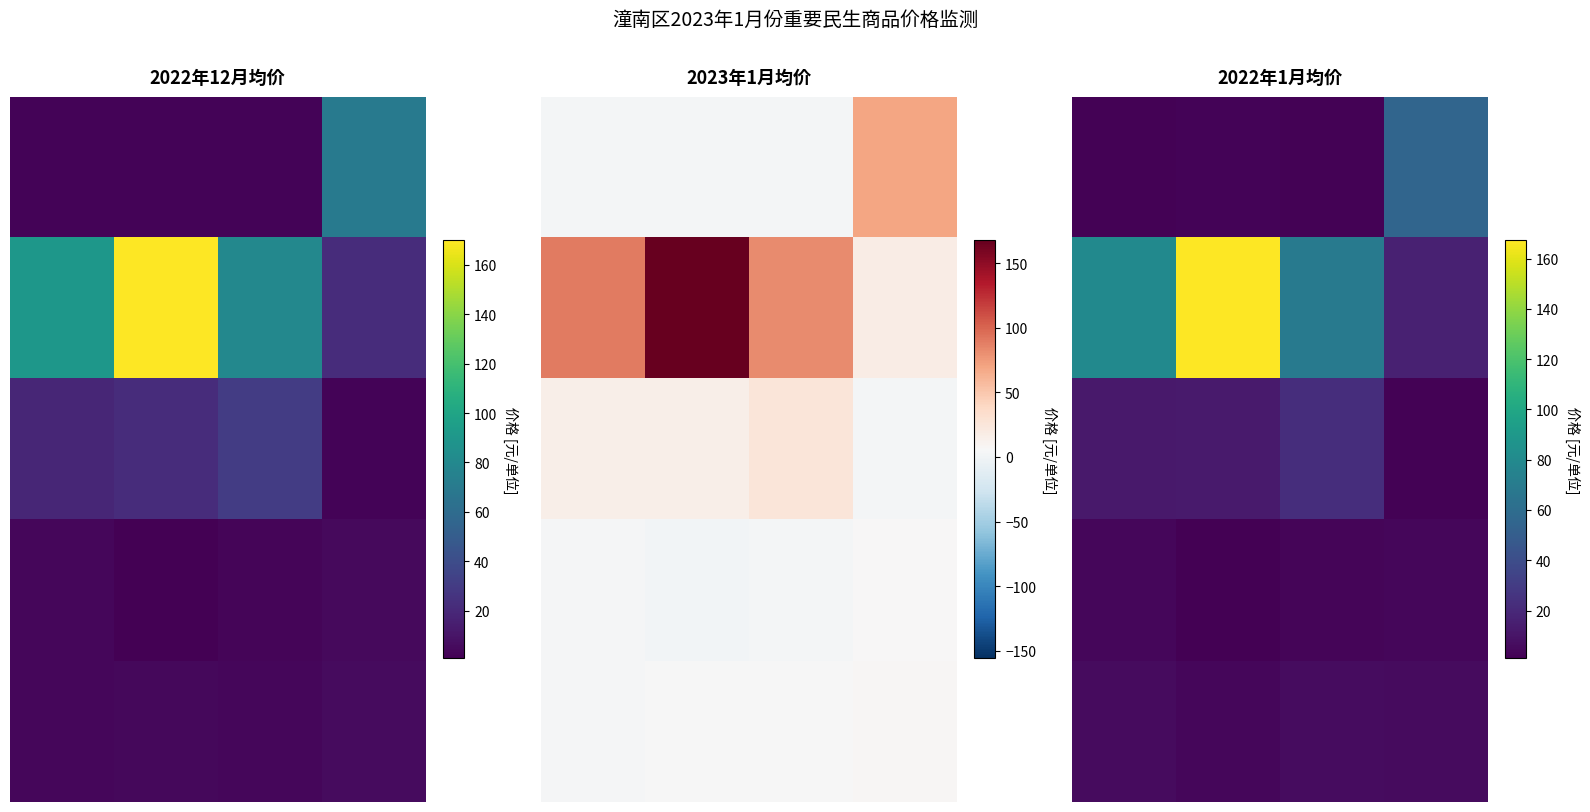

What is the smallest value displayed?

0.9